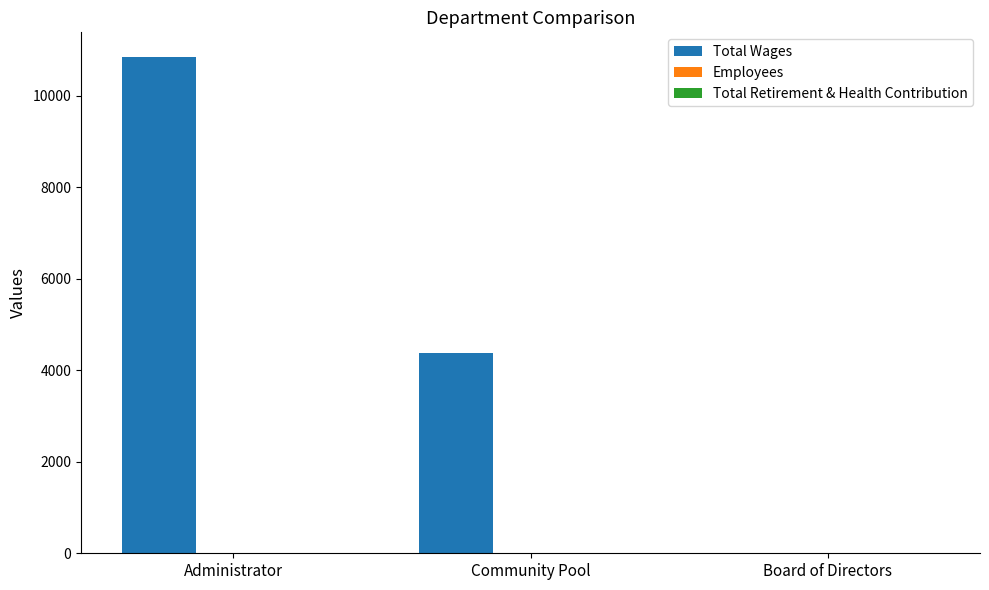

At which category is the sum across all series the highest?

Administrator